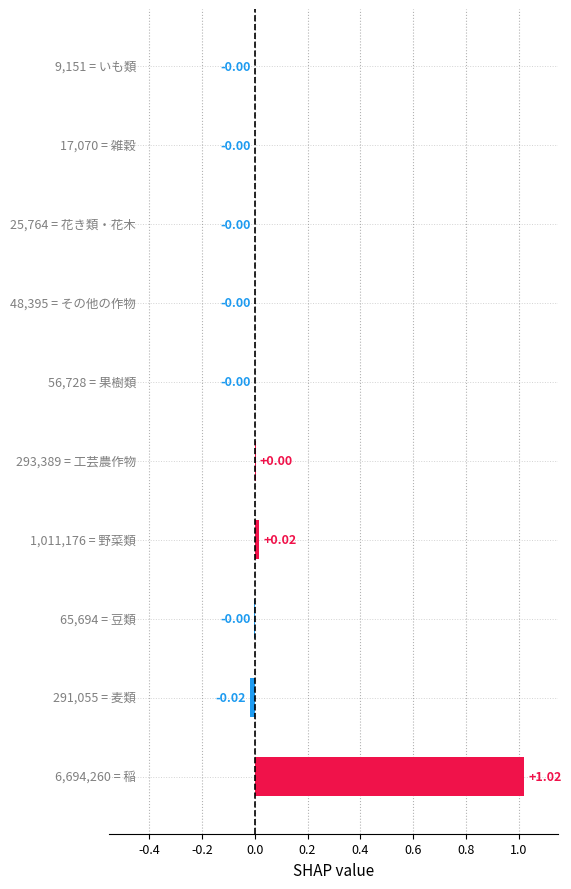

How many positive values are there?

3